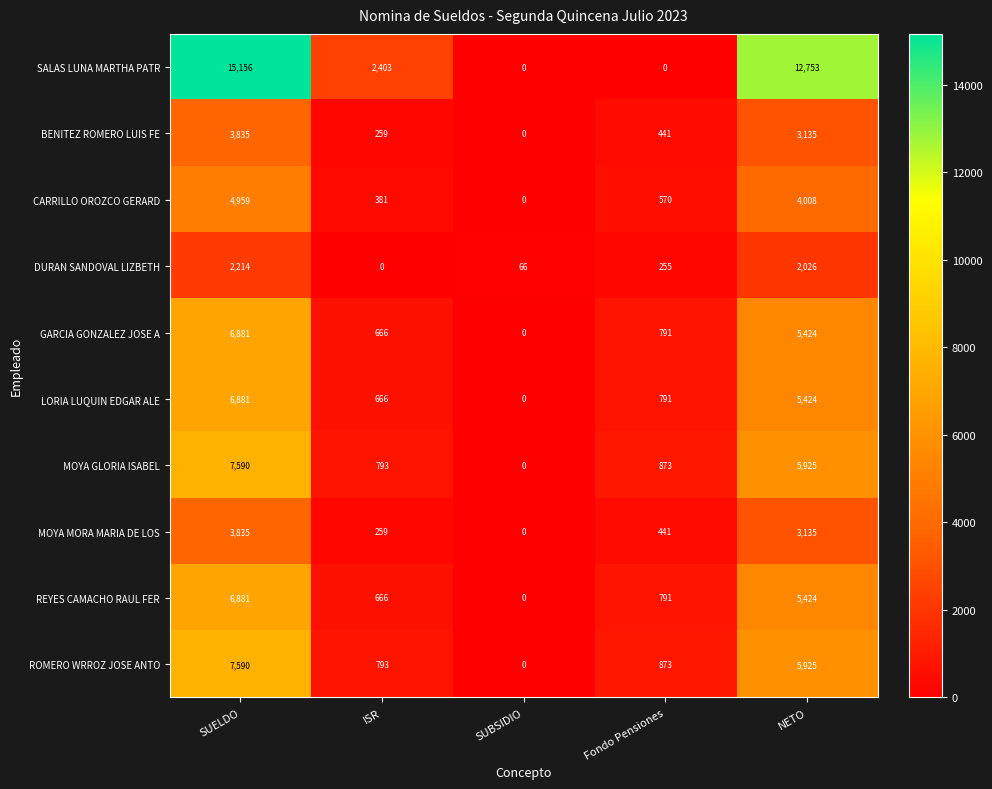

At how many categories does at least one series exceed 6944?

2